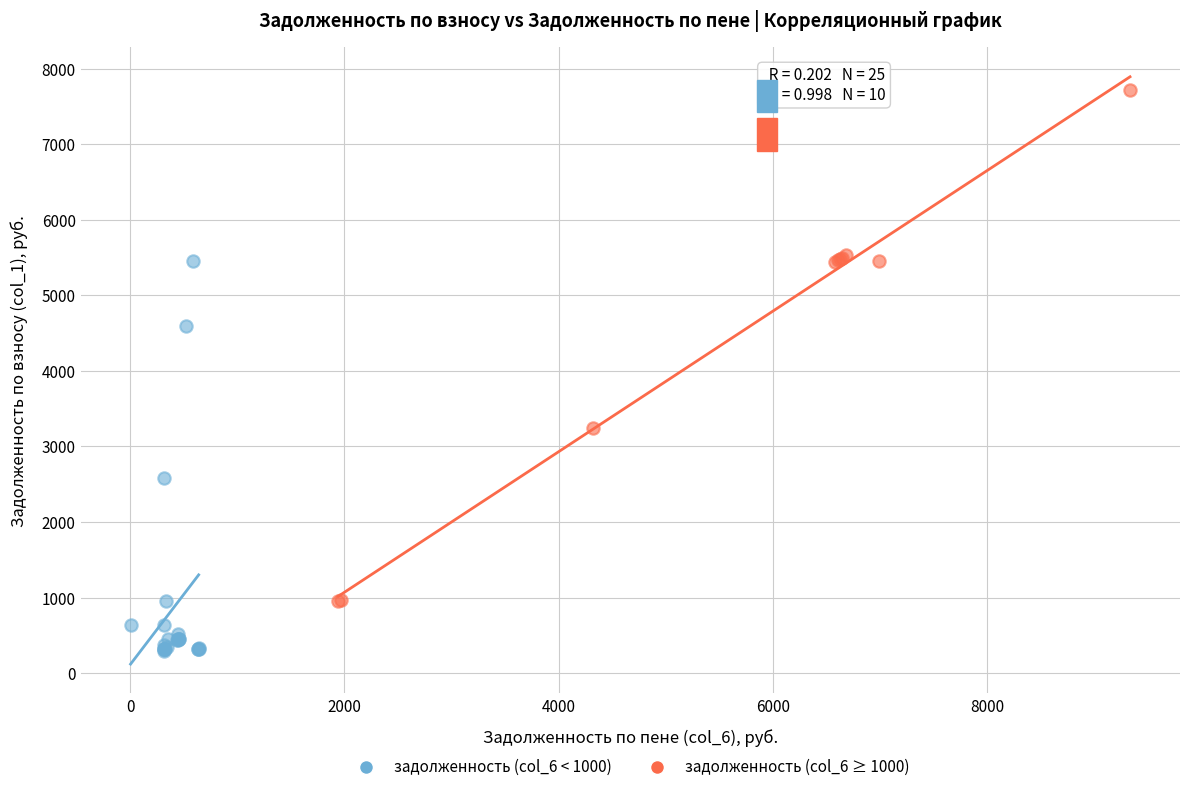

Which series has the widest spread of Y values?

задолженность (col_6 ≥ 1000)